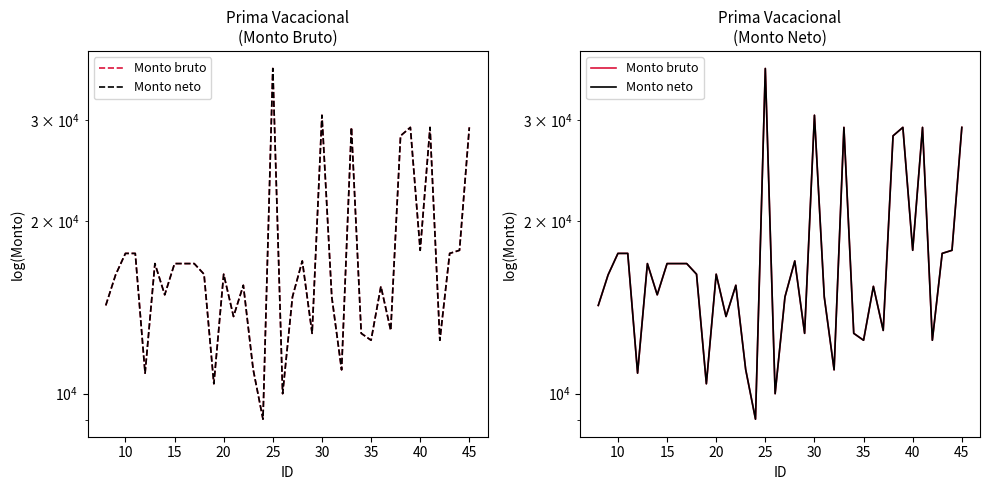

True or false: Monto bruto and Monto neto cross at least once.

False